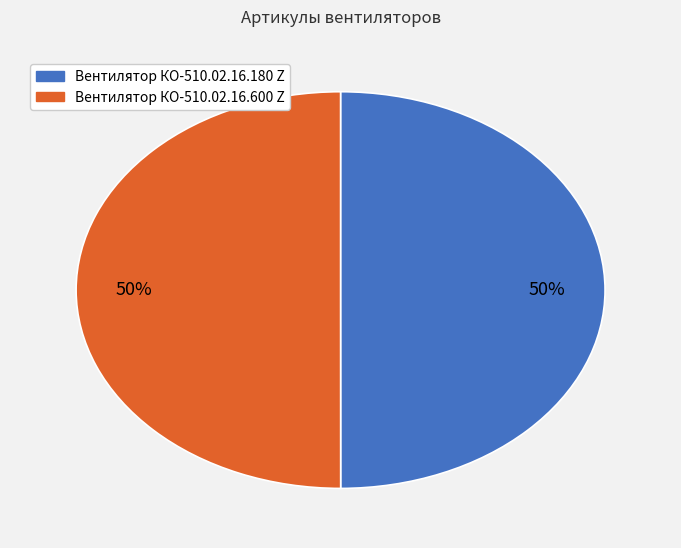

True or false: Вентилятор КО-510.02.16.180 Z accounts for 50% of the total.

True